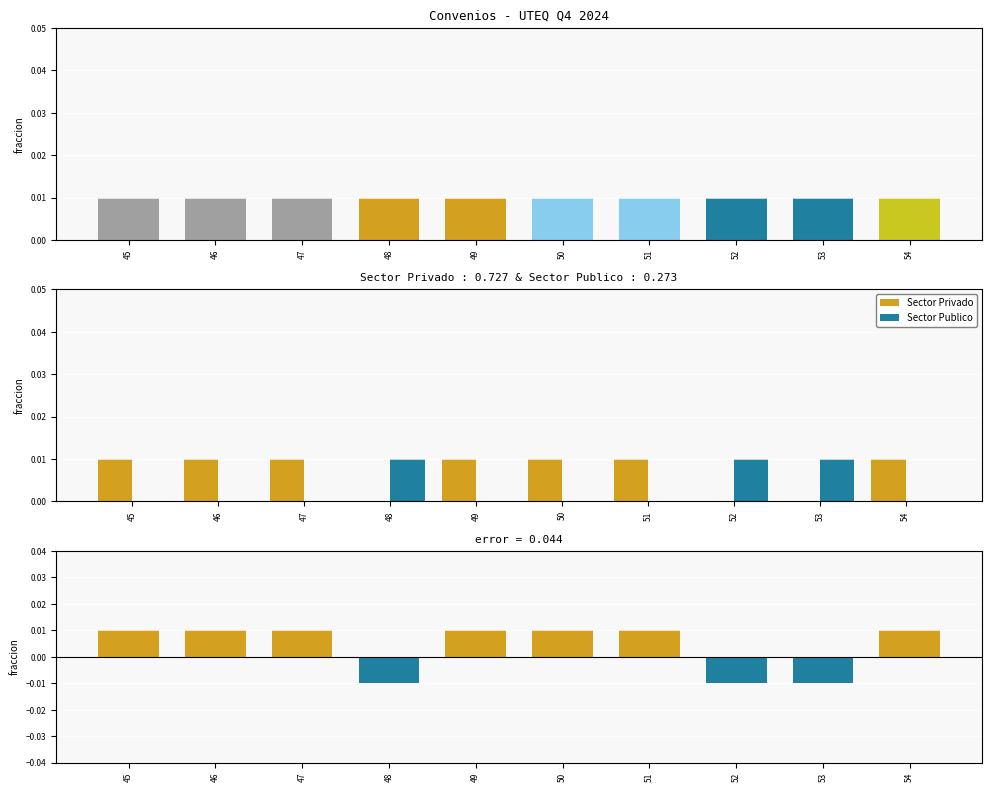

List the series in order of their overall mean, lowest first.

Sector Publico, diferencia, Sector Privado